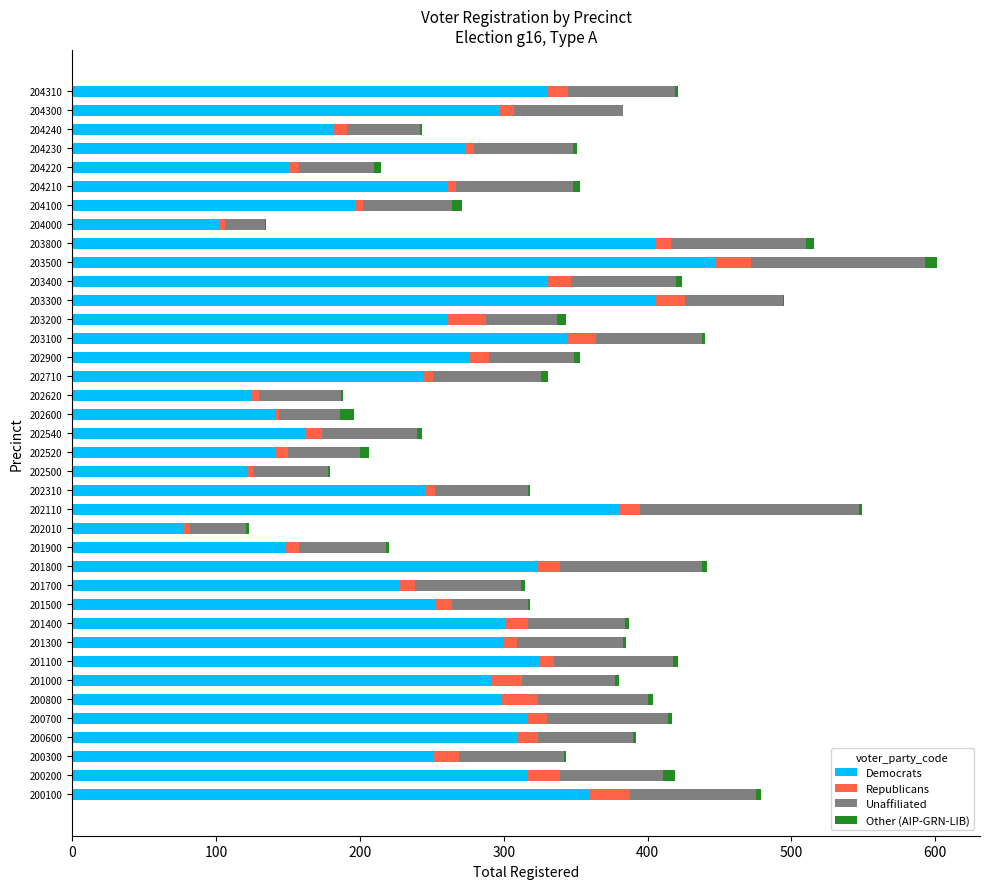

At which category is the sum across all series the highest?

203500